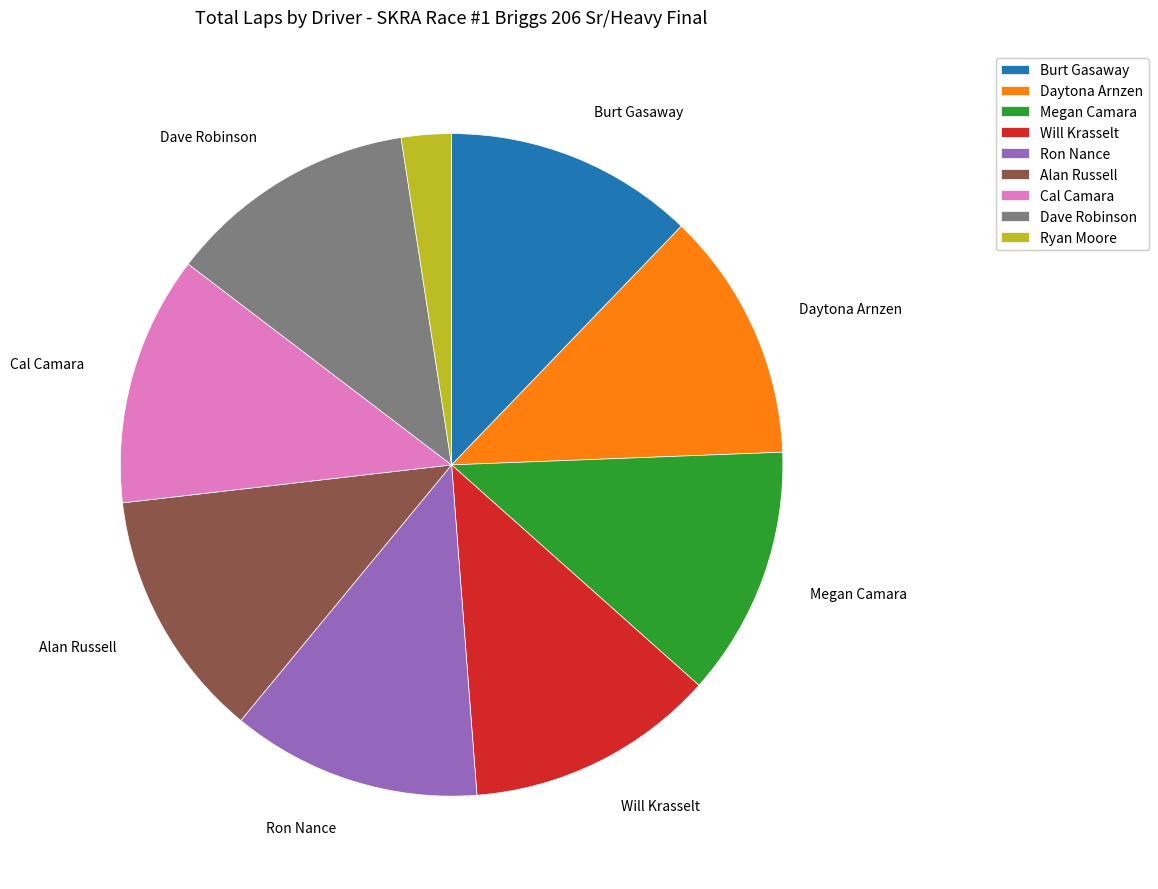

Approximately how many times larger is the value at Megan Camara compared to Ryan Moore?

5.0